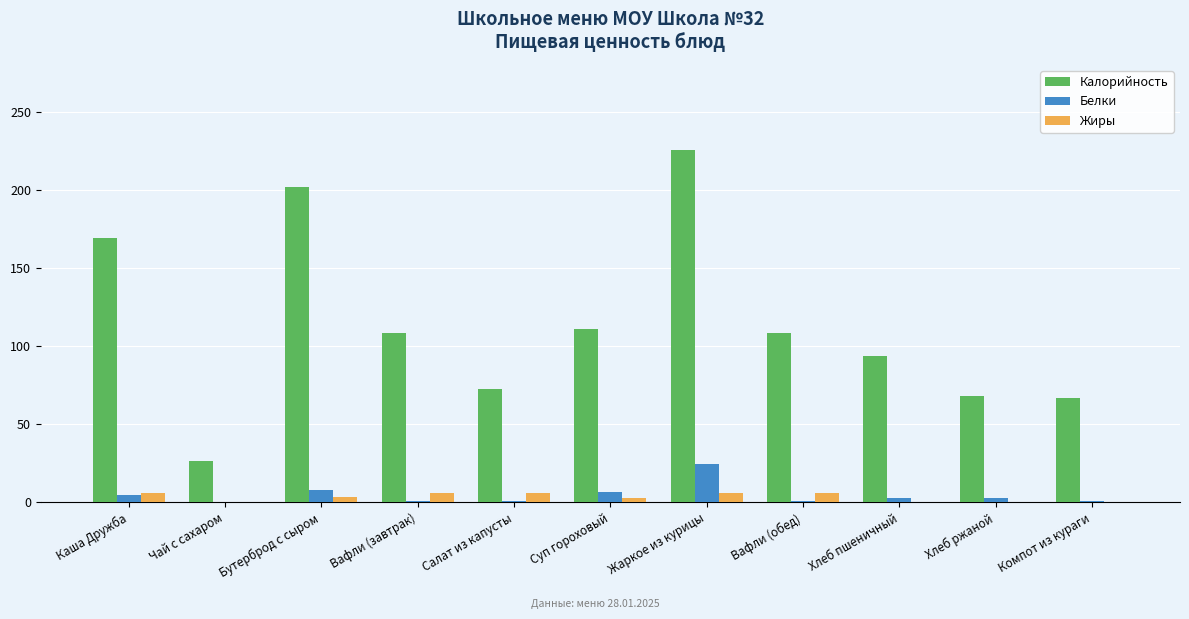

At which category is the sum across all series the highest?

Жаркое из курицы